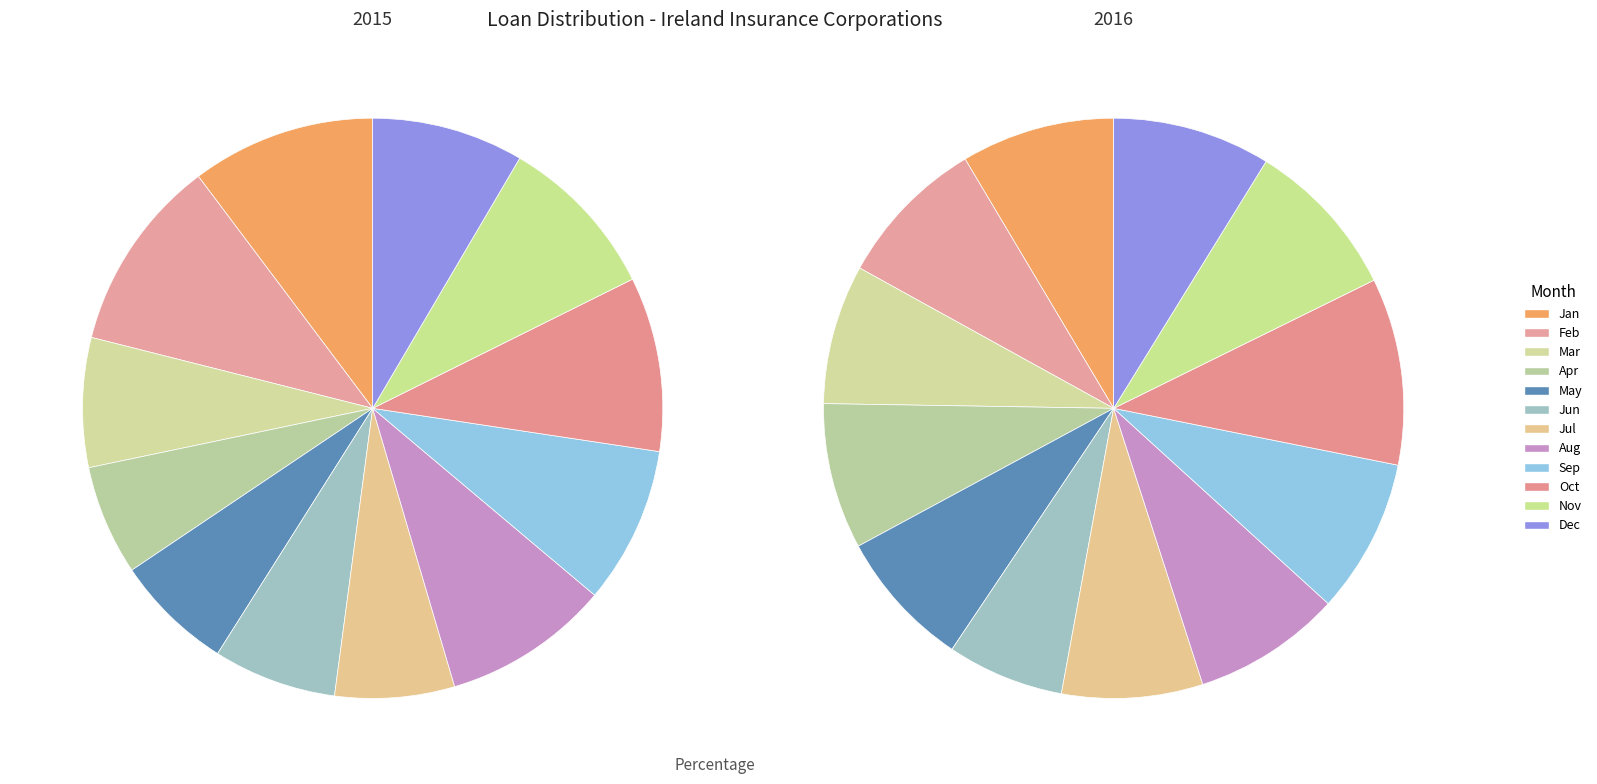

True or false: 2015-10 accounts for 5% of the total.

False